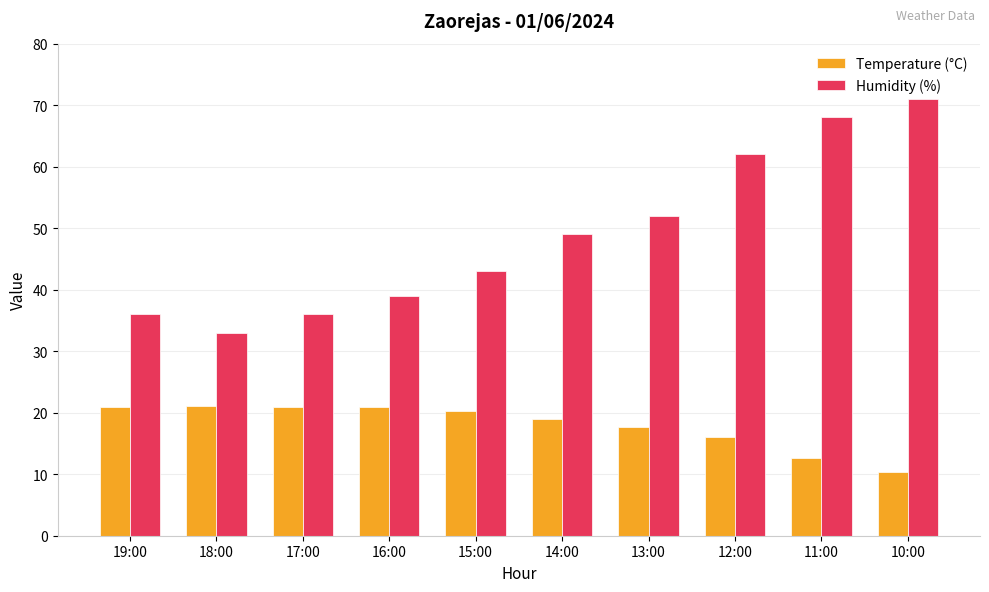

What is the value of the Humidity (%) bar at the 2nd from the left?

33.0